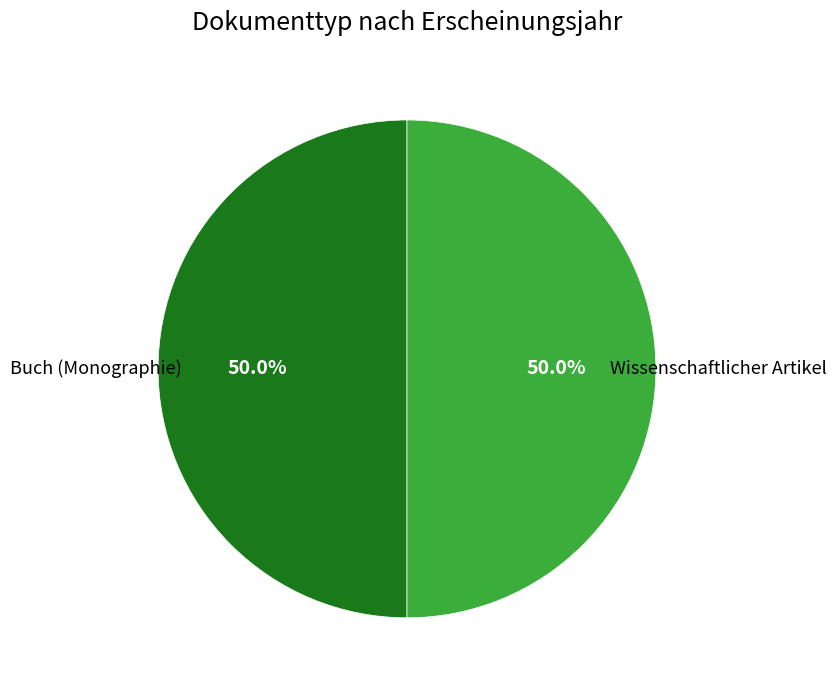

Approximately how many times larger is the value at Buch (Monographie) compared to Wissenschaftlicher Artikel?

1.0